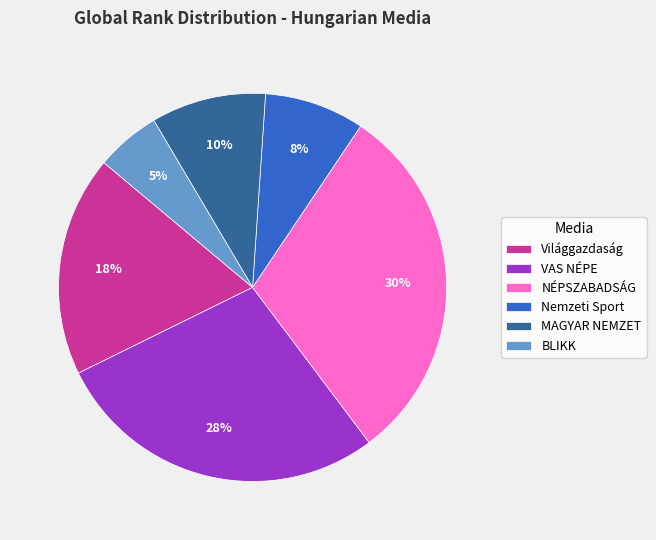

To the nearest percent, what portion does Nemzeti Sport represent?

8%